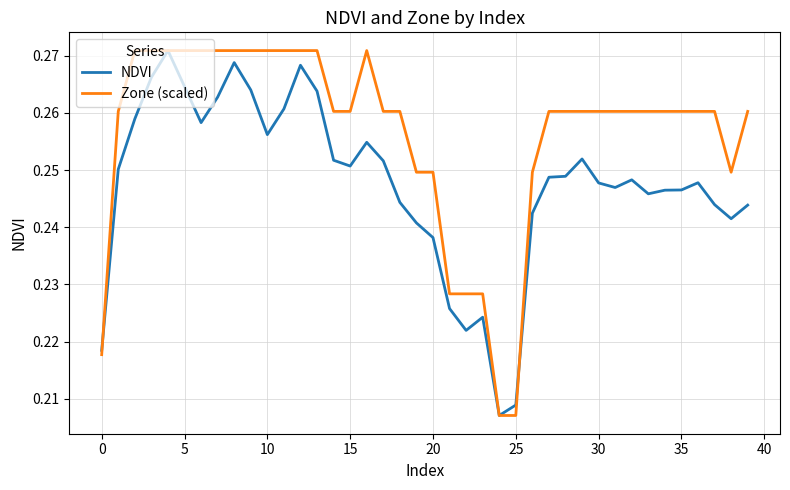

At how many categories does at least one series exceed 0?

40